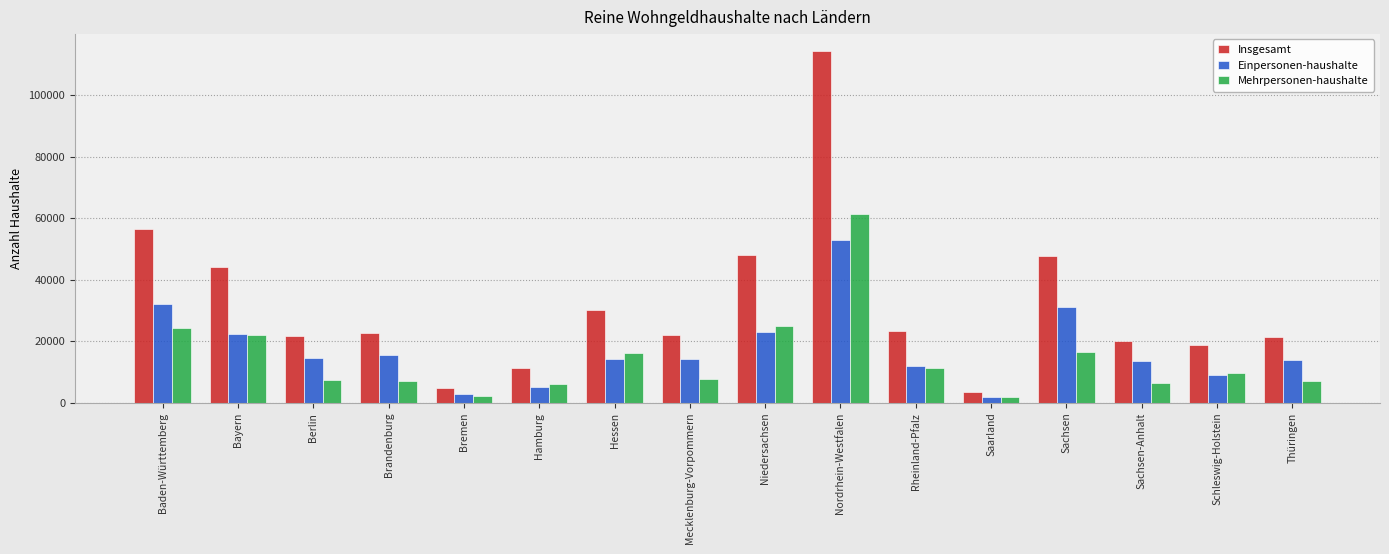

What is the average value of the Insgesamt series?

31920